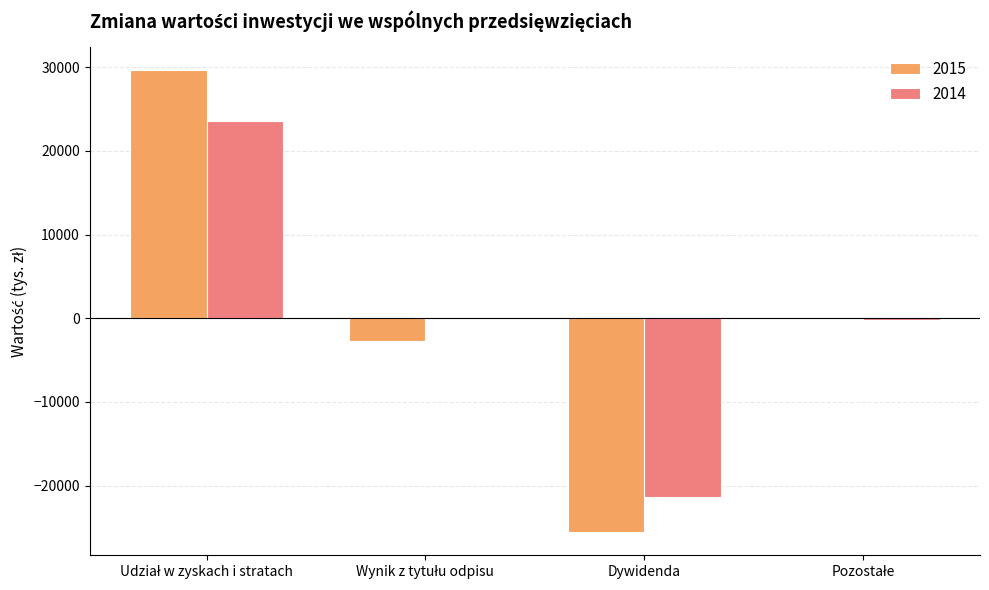

What is the sum of all 2015 values?

1388